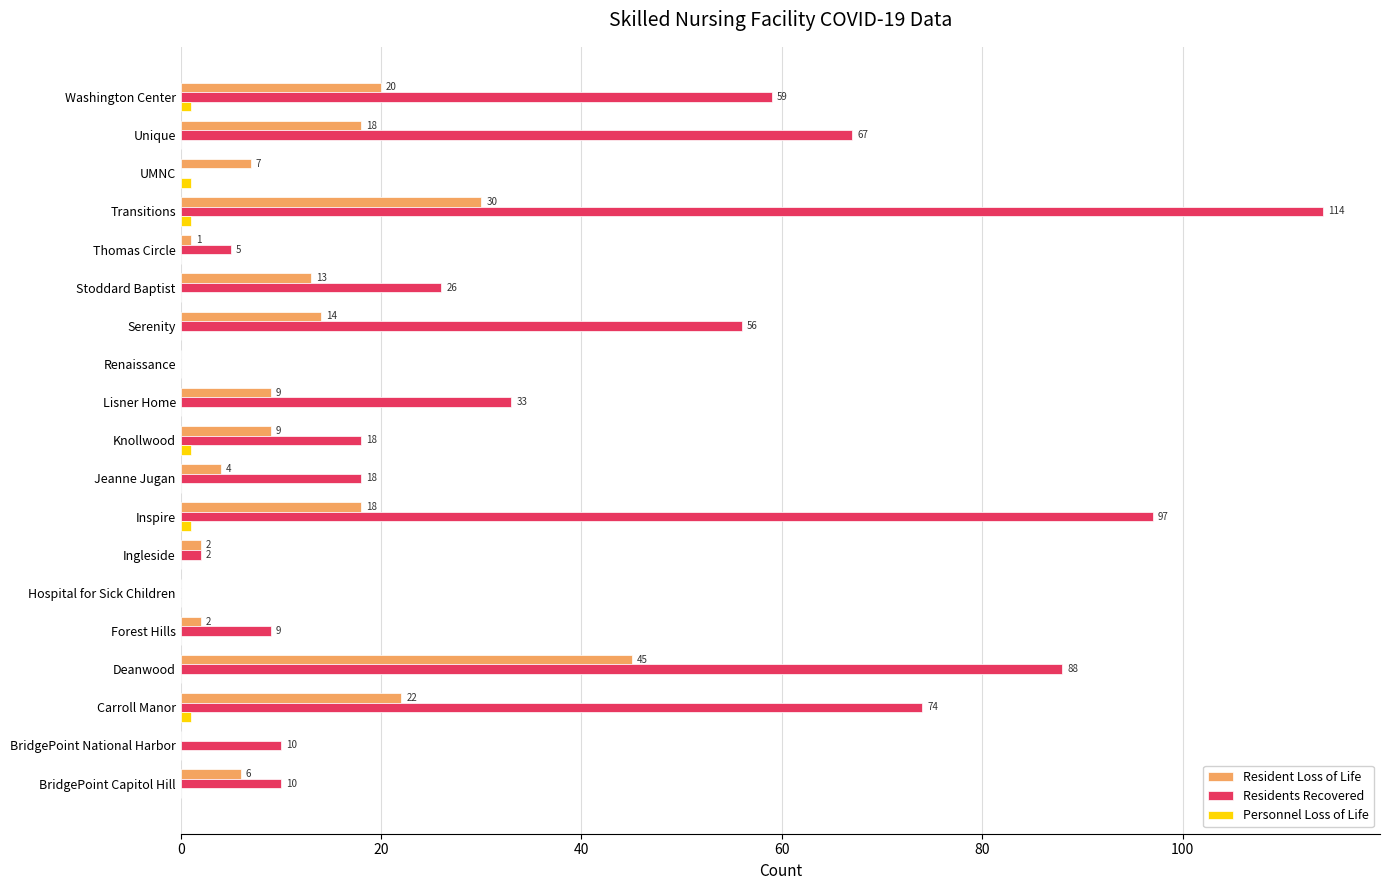

What is the sum of the Residents Recovered values at Jeanne Jugan and Renaissance?

18